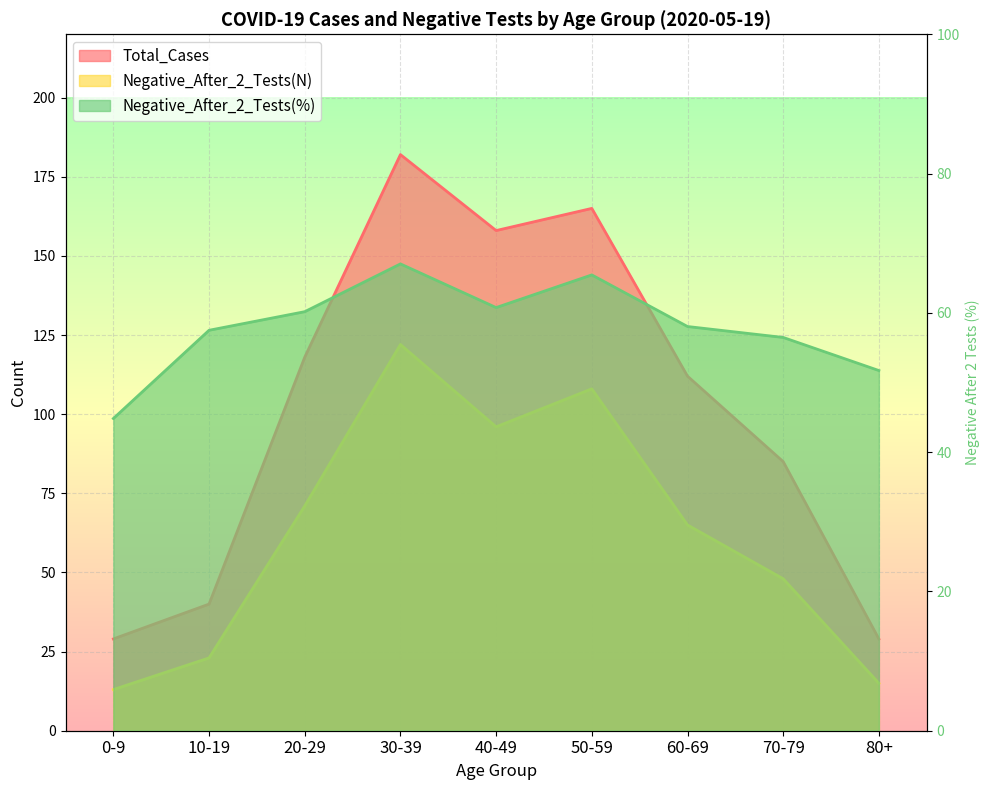

How many lines are shown in the chart?

3